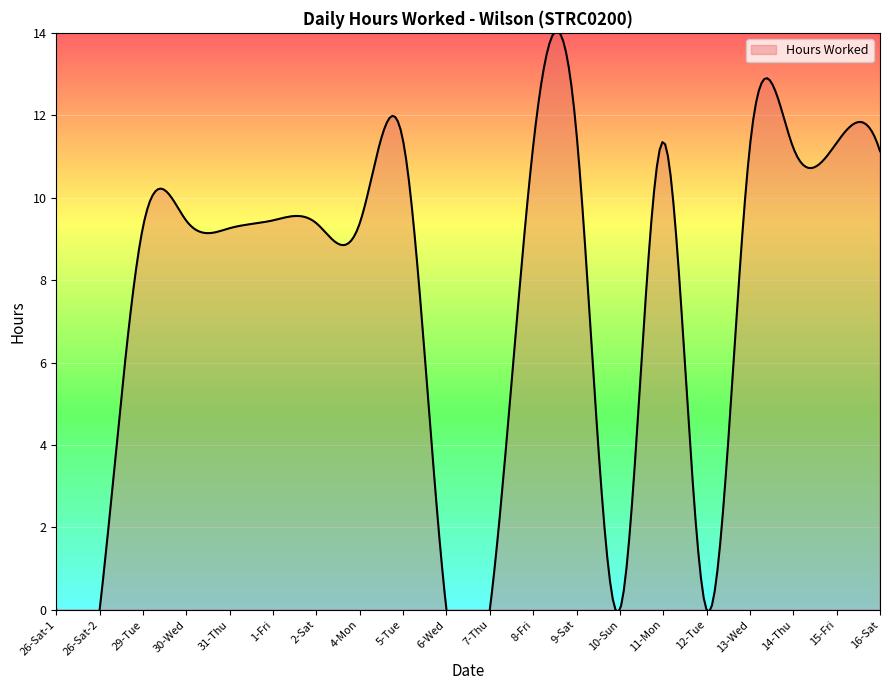

Which has a higher value, 5-Tue or 2-Sat?

5-Tue